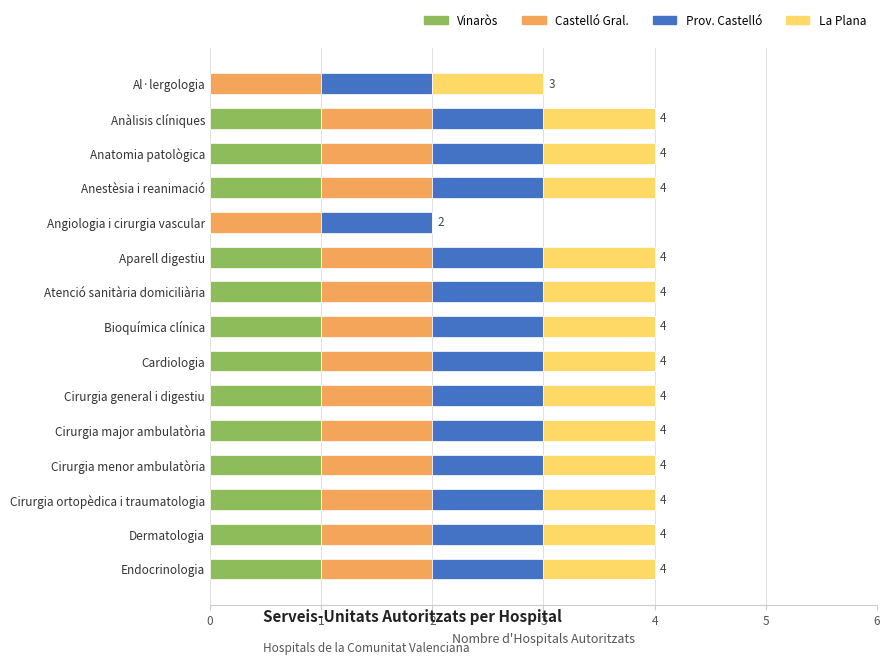

What is the total value across all series at Dermatologia?

4